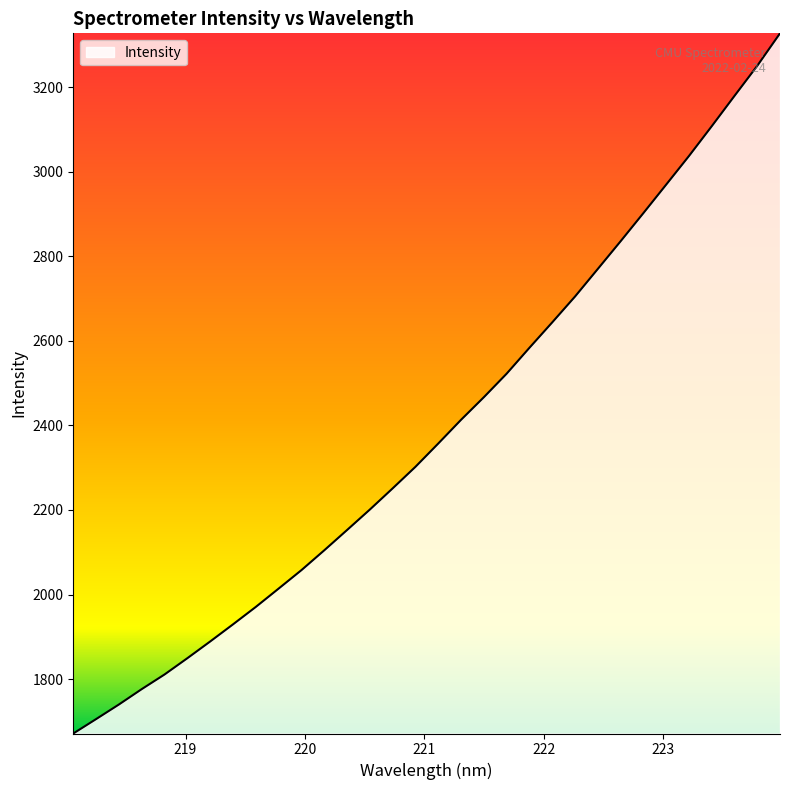

What is the sum of all values?

76495.1